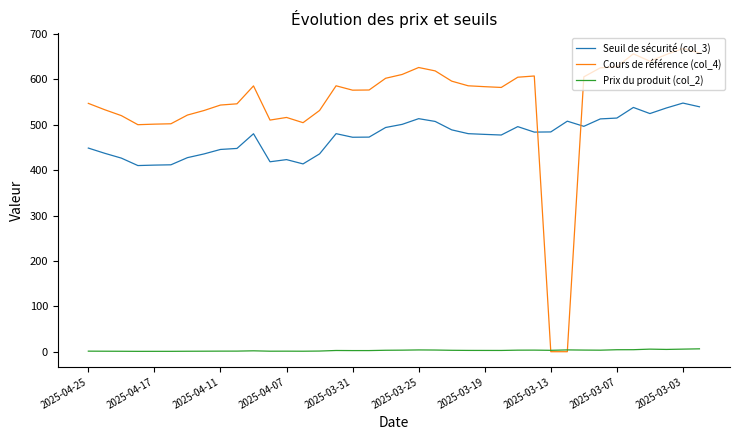

Which series has the widest spread of values?

Cours de référence (col_4)